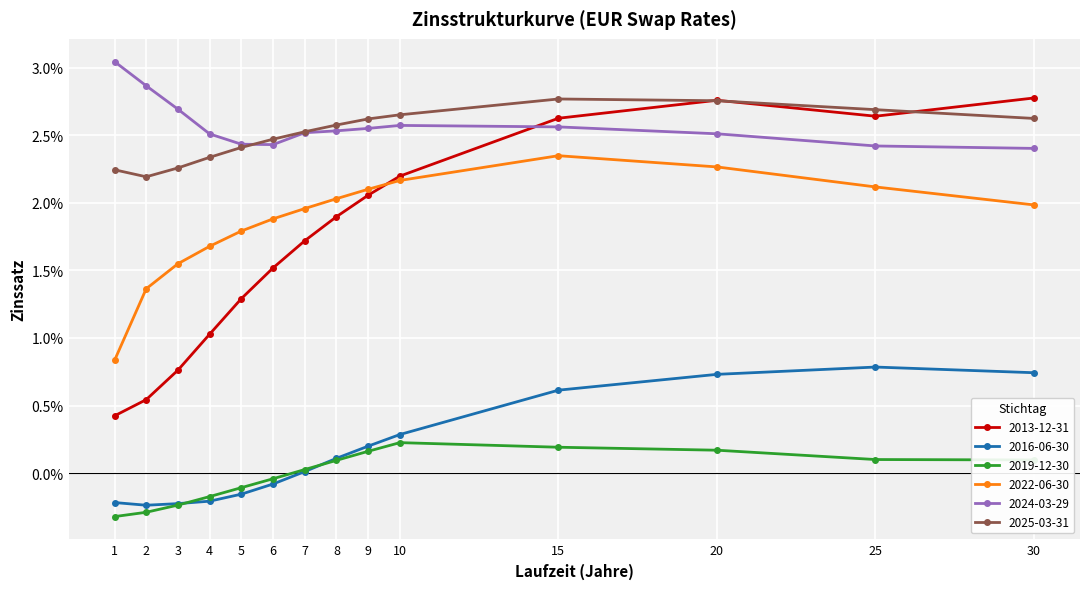

True or false: 2025-03-31 and 2016-06-30 intersect in this chart.

False